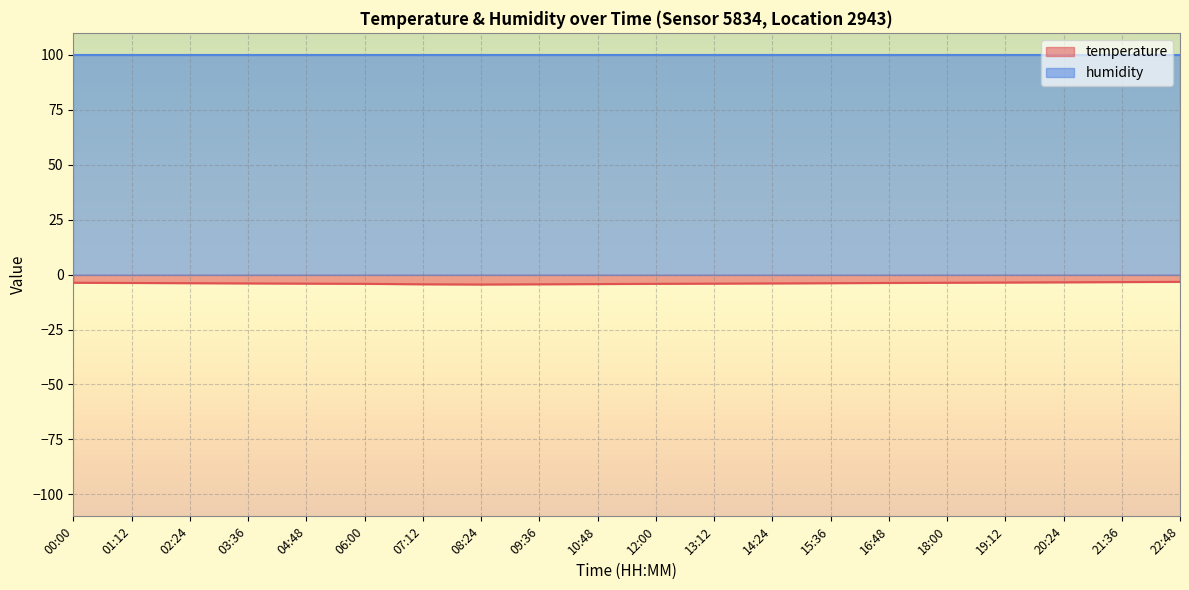

The humidity series shows 26.7 at 22:48. True or false?

False